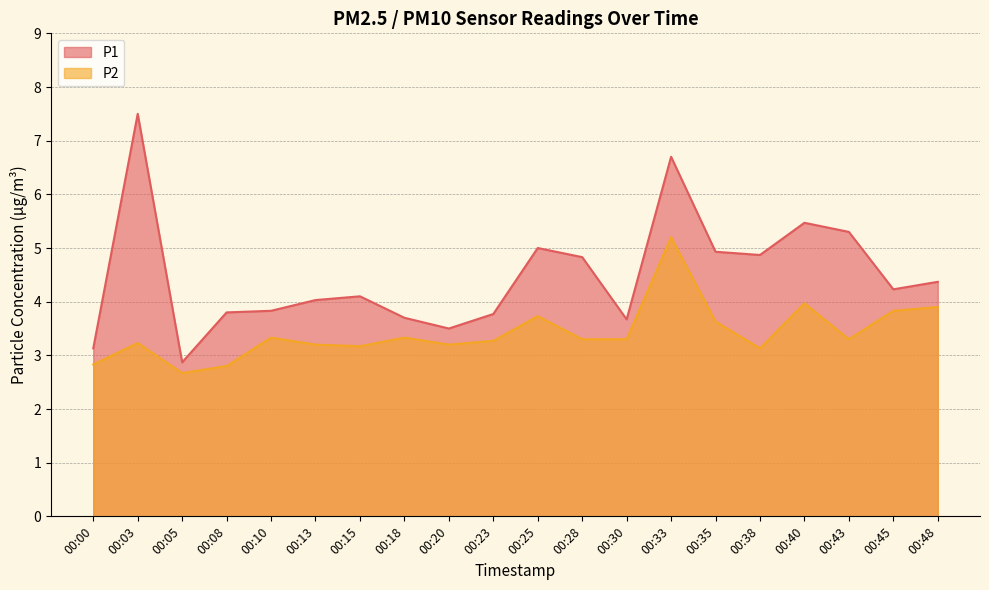

Between 00:25 and 00:40, which series saw the biggest shift?

P1